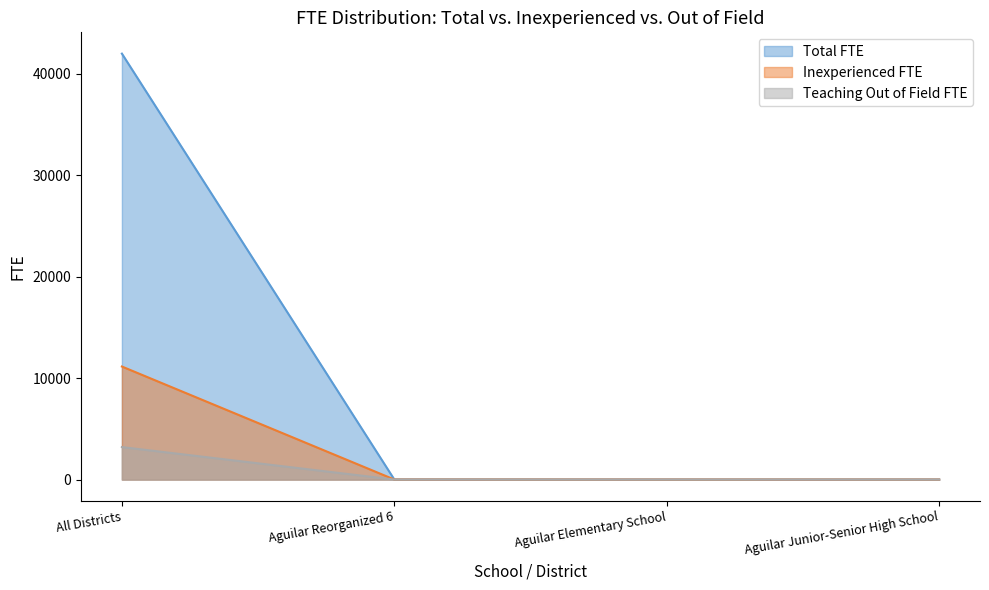

What is the difference between the maximum and minimum values in the Inexperienced FTE series?

11141.7